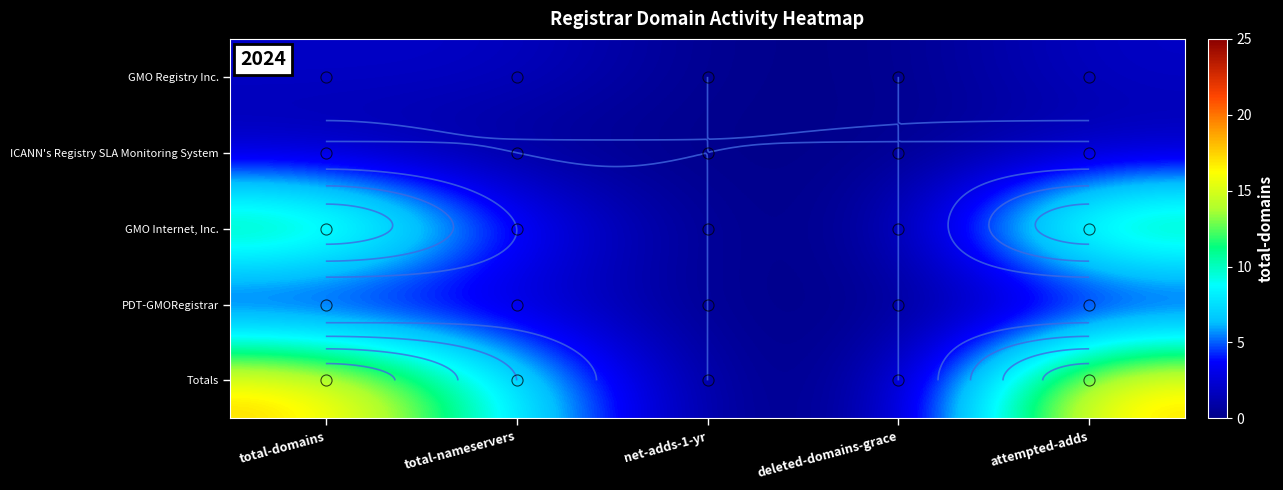

What is the average value of the Totals series?

9